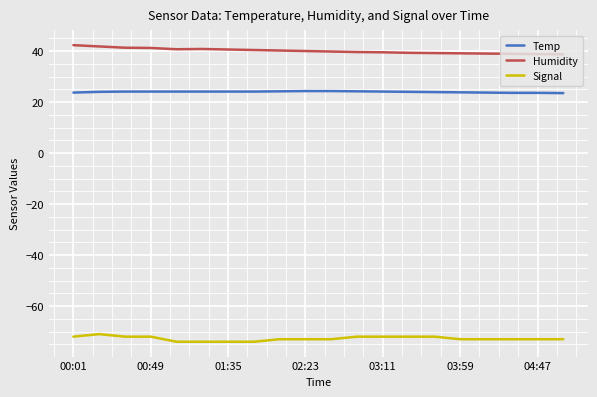

What are all the series names shown in the legend?

Temp, Humidity, Signal